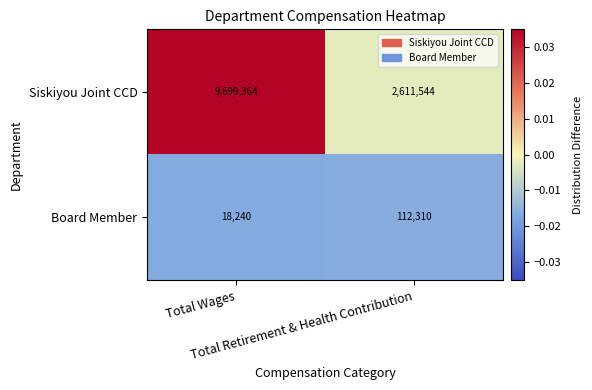

How many values in the Siskiyou Joint CCD series are below 9699364?

1